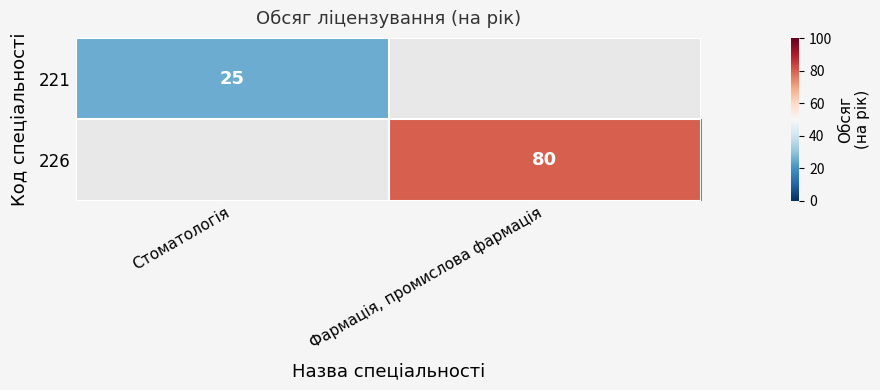

Between Стоматологія and Фармація, промислова фармація, which is larger?

Фармація, промислова фармація